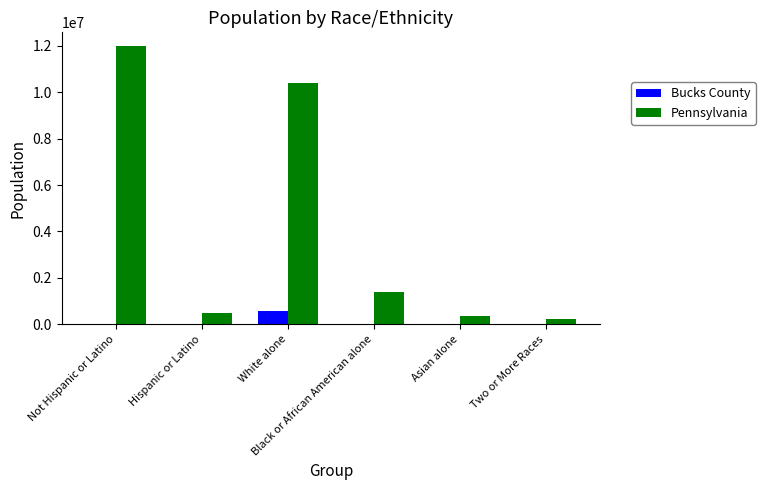

What is the greatest value displayed?

11982719